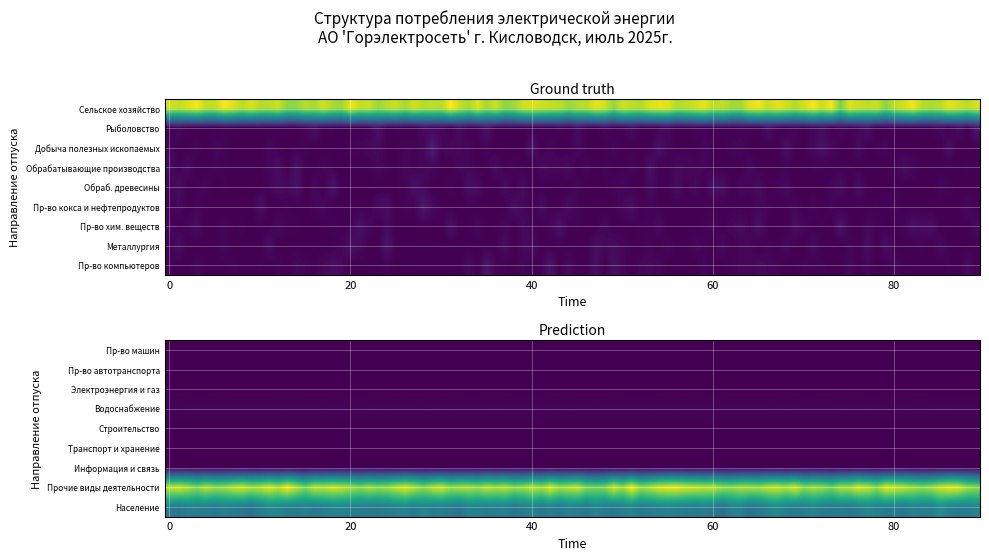

The value at 11 is -8503.6. True or false?

False